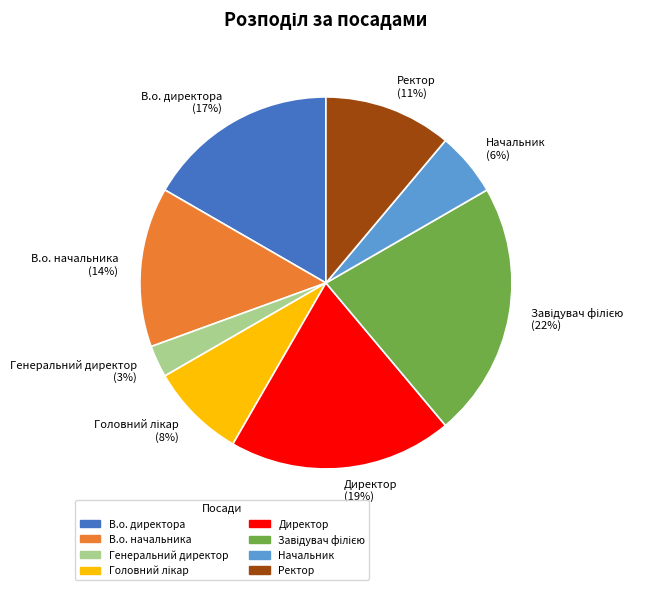

Count the number of slices in the pie.

8